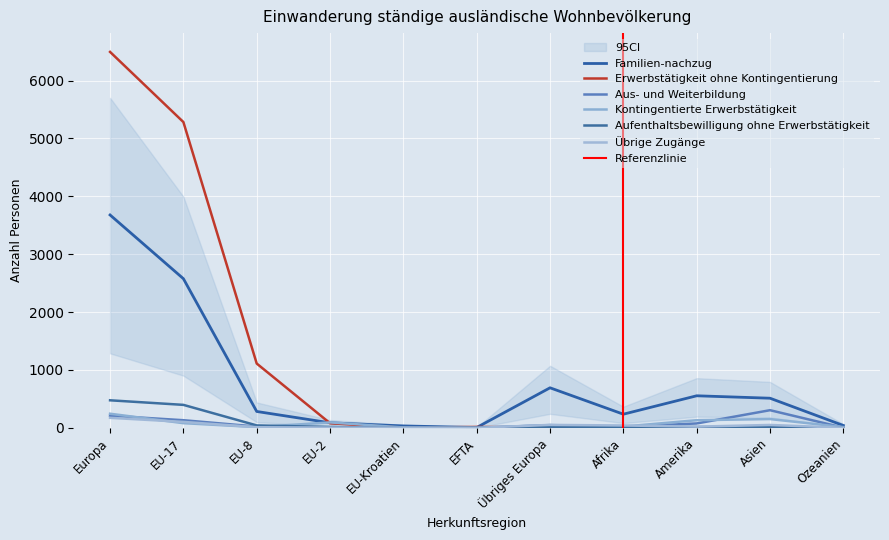

Rank the categories by Erwerbstätigkeit ohne Kontingentierung value from highest to lowest.

Europa, EU-17, EU-8, EU-2, EFTA, Amerika, Übriges Europa, Afrika, Asien, EU-Kroatien, Ozeanien